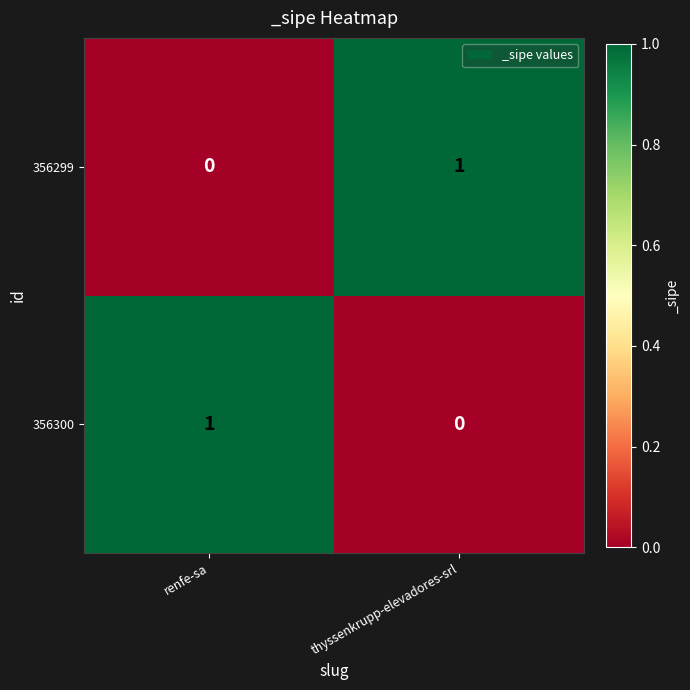

At renfe-sa, list the series in order from largest to smallest.

356300, 356299